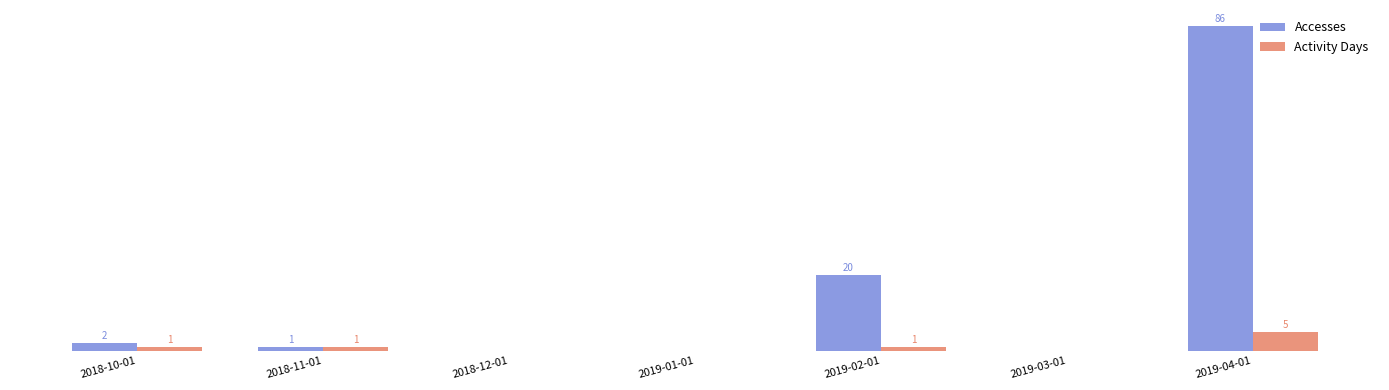

Which series has the widest spread of values?

Accesses